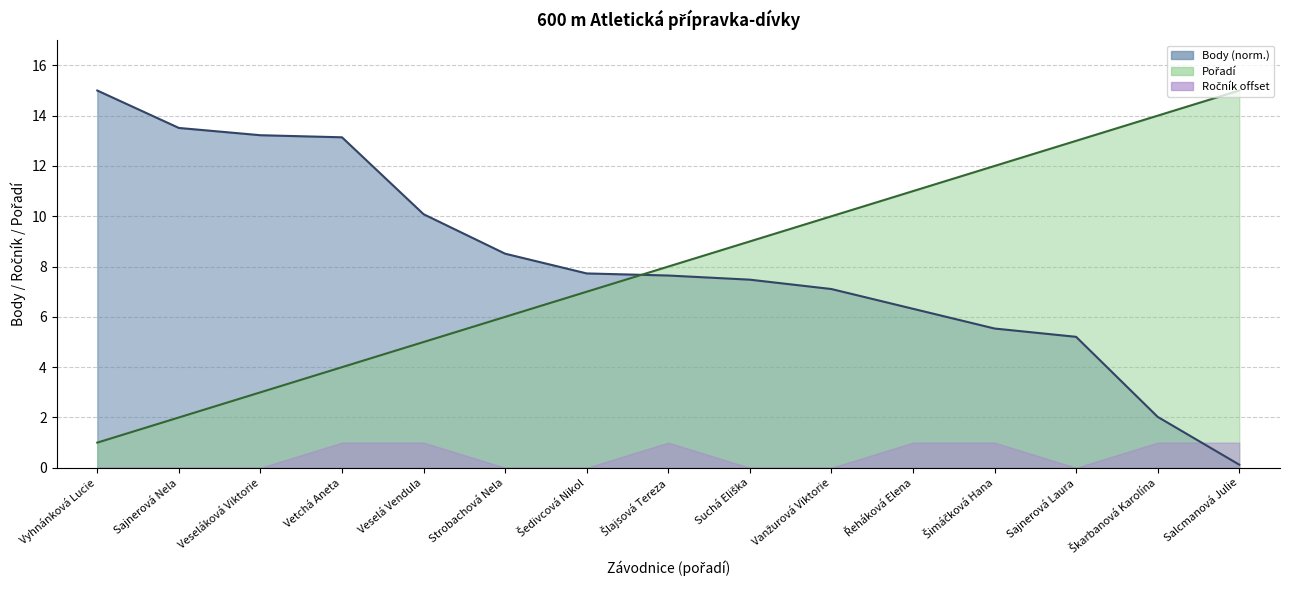

What is the approximate value of Body at Šimáčková Hana?

5.5